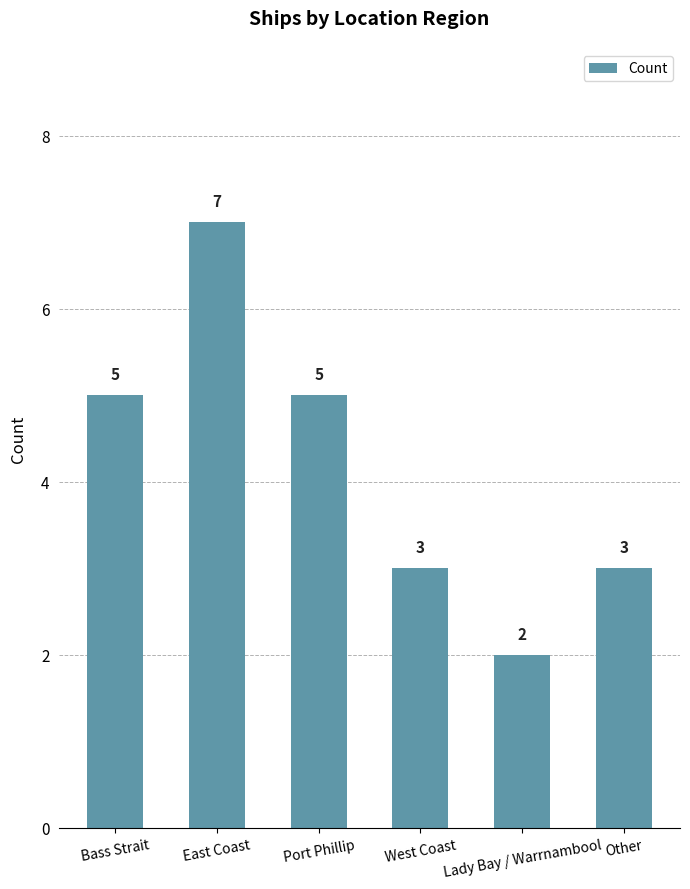

Count the number of categories in the chart.

6